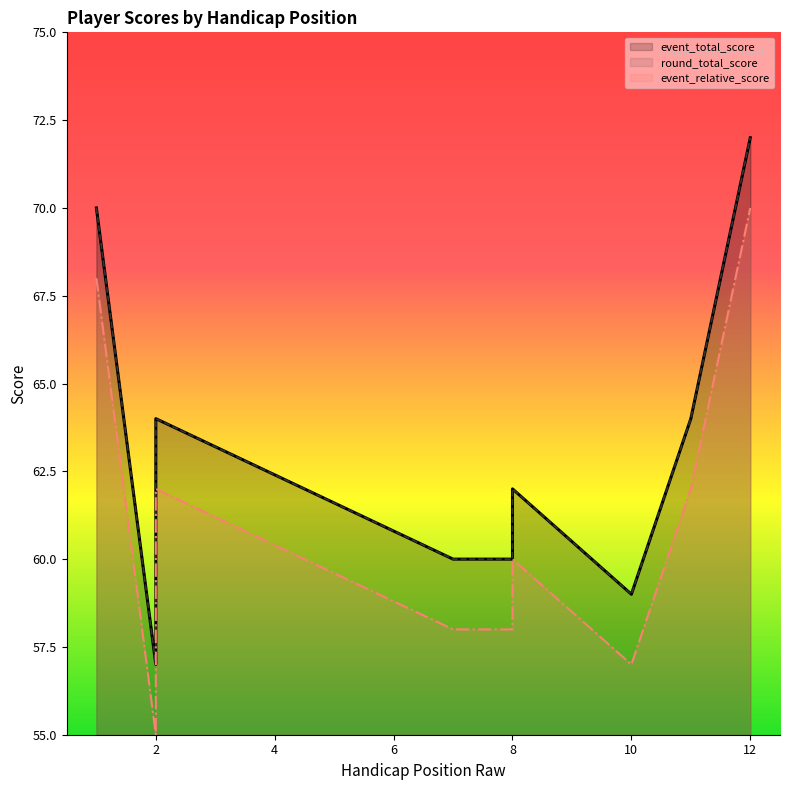

Reading left to right, transcribe all the data shown in this chart.

event_total_score: 70	57	58	58	62	64	60	60	62	59	64	72
round_total_score: 70	57	58	58	62	64	60	60	62	59	64	72
event_relative_score: 68	55	56	56	60	62	58	58	60	57	62	70